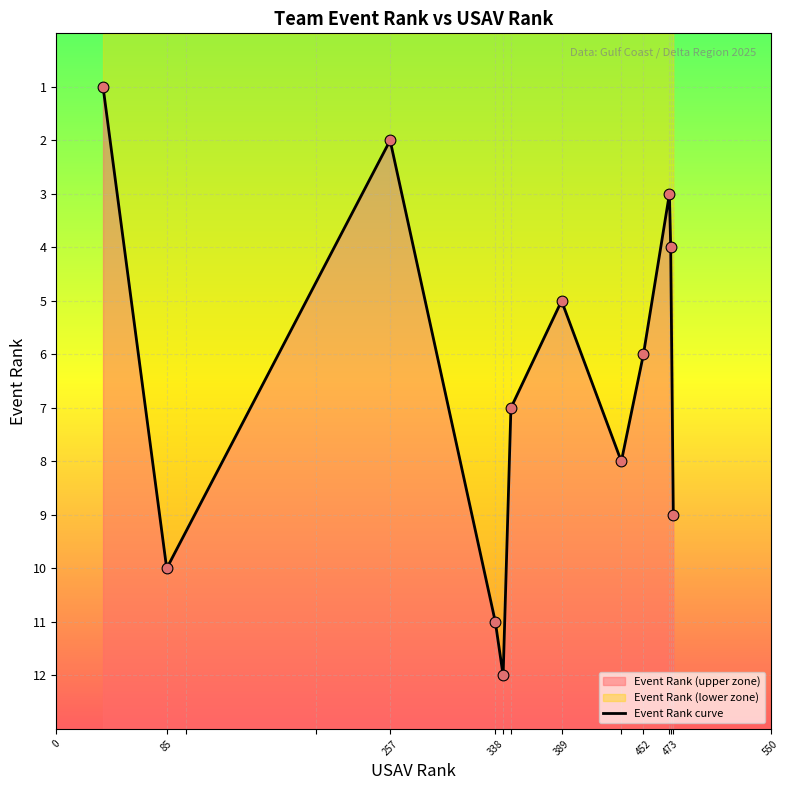

Which has a higher value, 452 or 85?

85